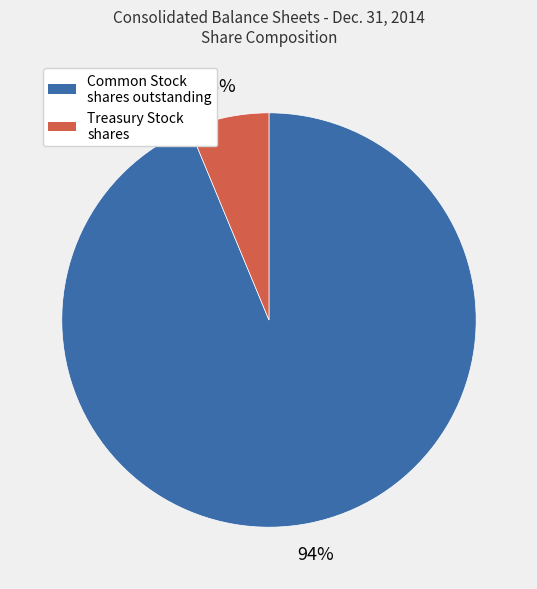

To the nearest percent, what is the average slice percentage?

50%